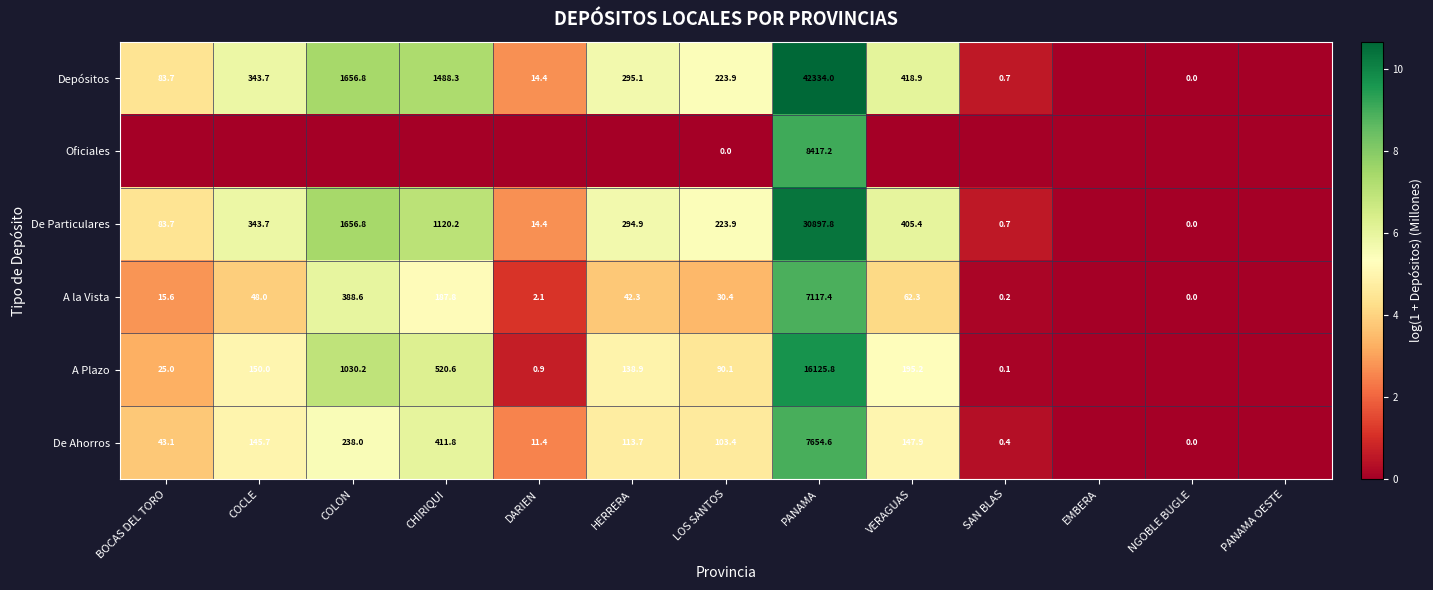

At which category is the sum across all series the highest?

PANAMA